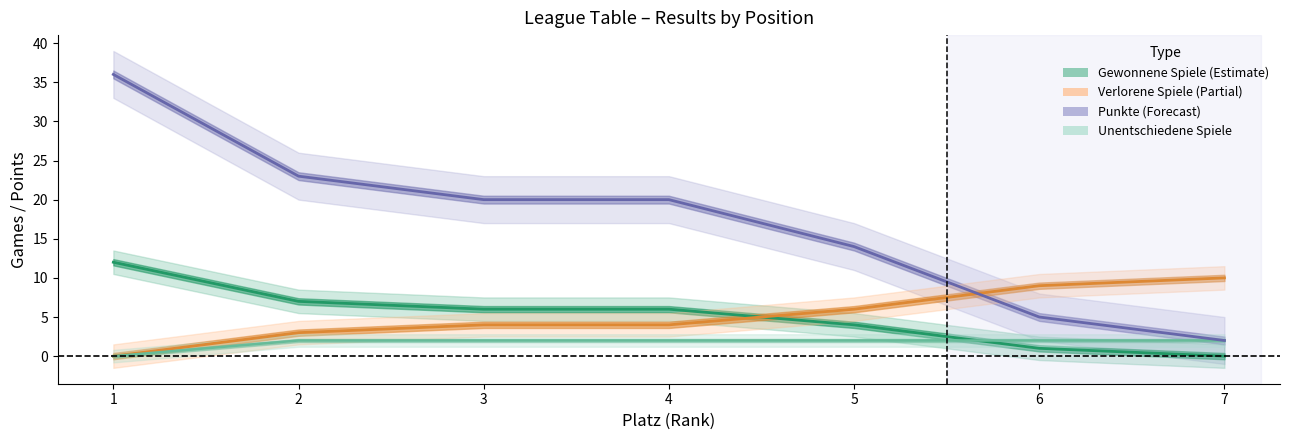

Which category has the lowest value across all series?

7